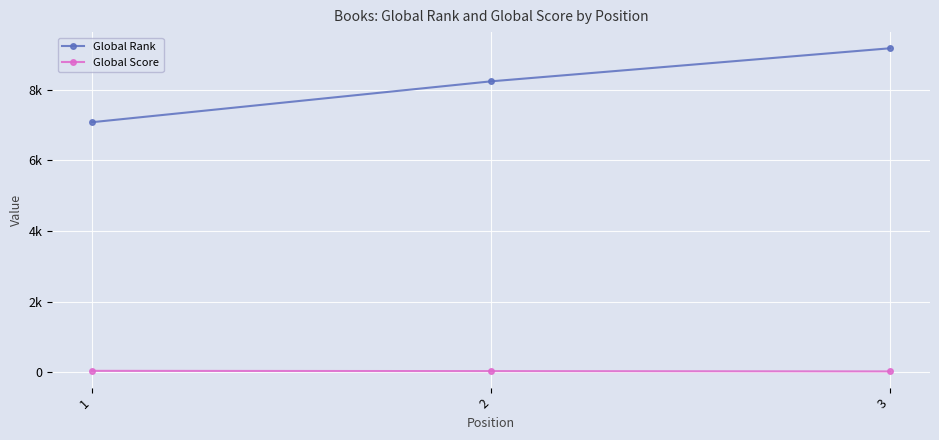

Where is Global Rank nearest to the value 8123?

2